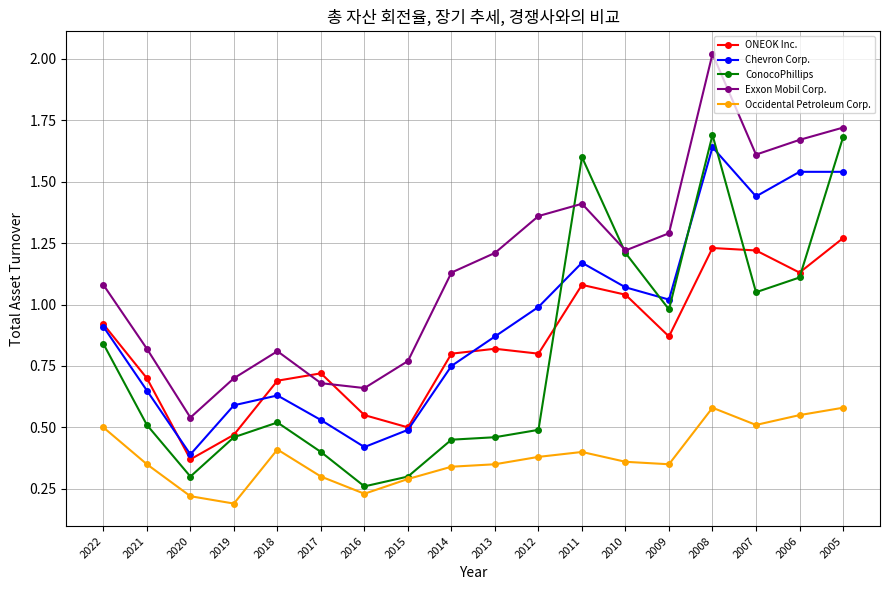

At 2011, list the series in order from largest to smallest.

ConocoPhillips, Exxon Mobil Corp., Chevron Corp., ONEOK Inc., Occidental Petroleum Corp.